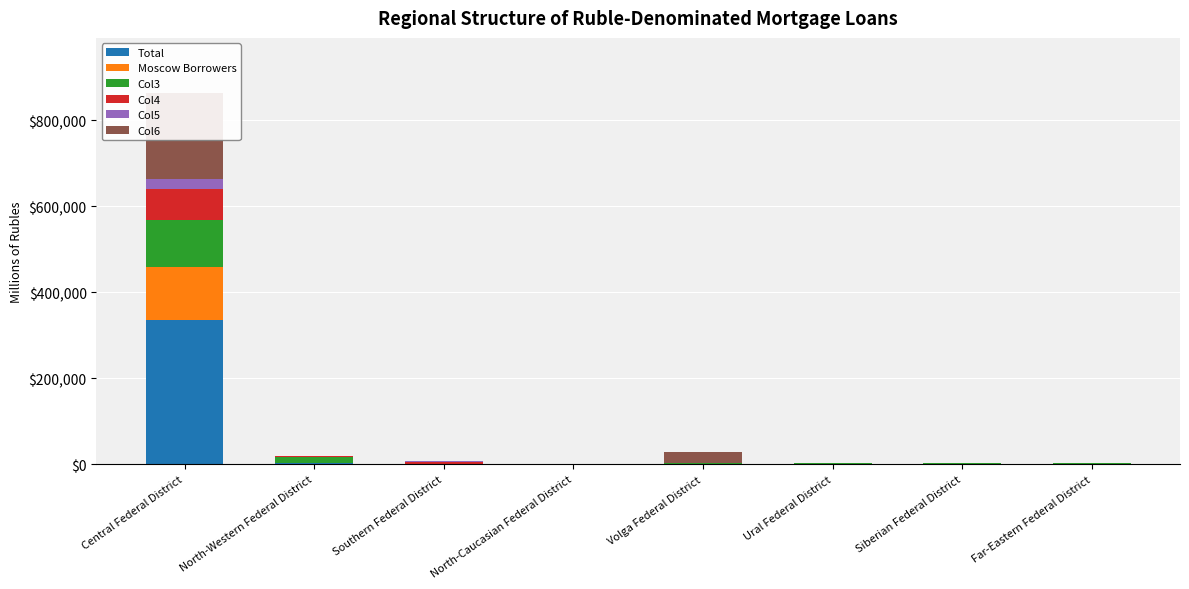

How many values in the Total series are below 882?

4